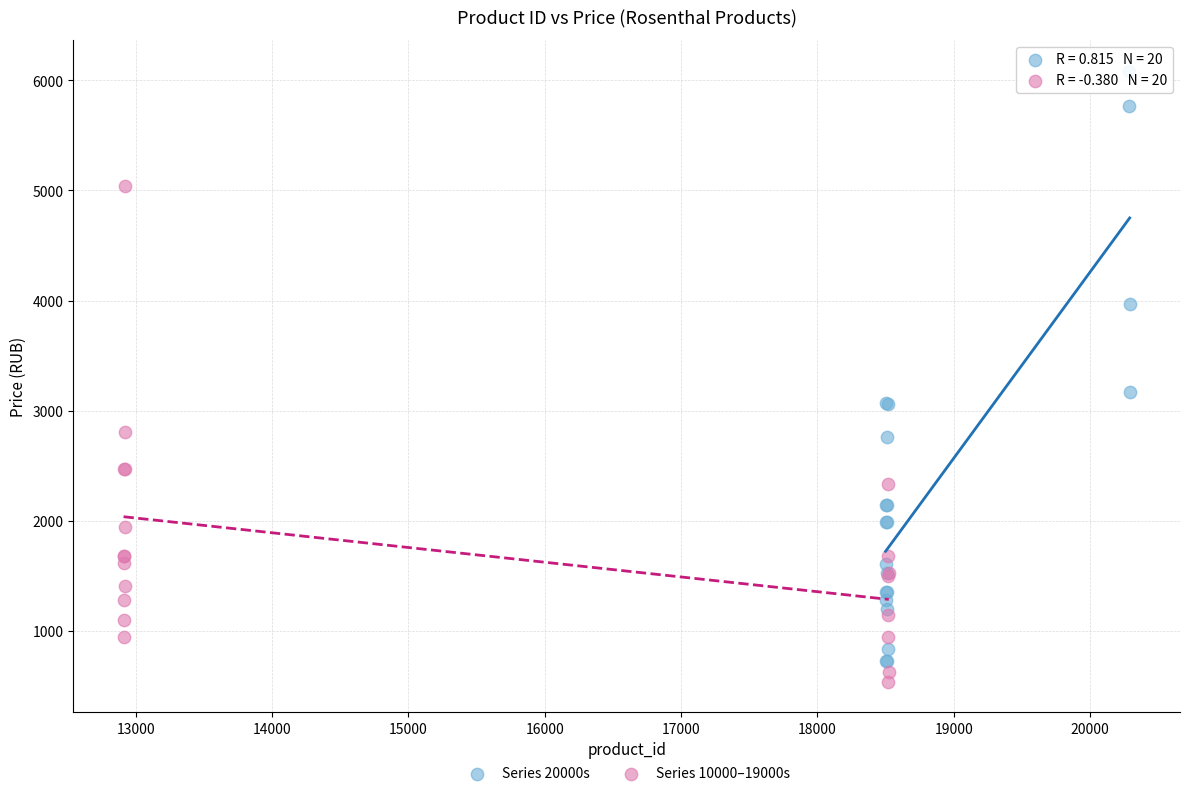

Which series has the largest Y range (max minus min)?

Series 20000s